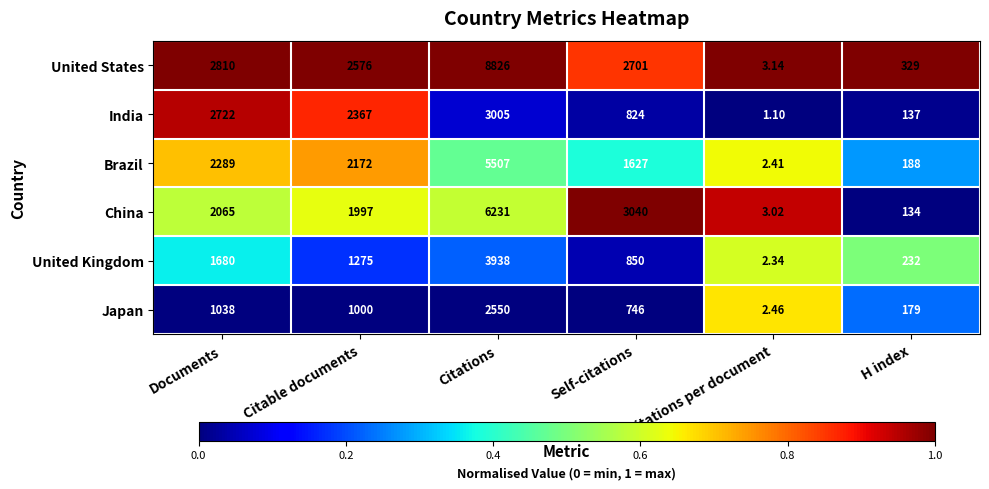

Which series has the largest range (max minus min)?

United States